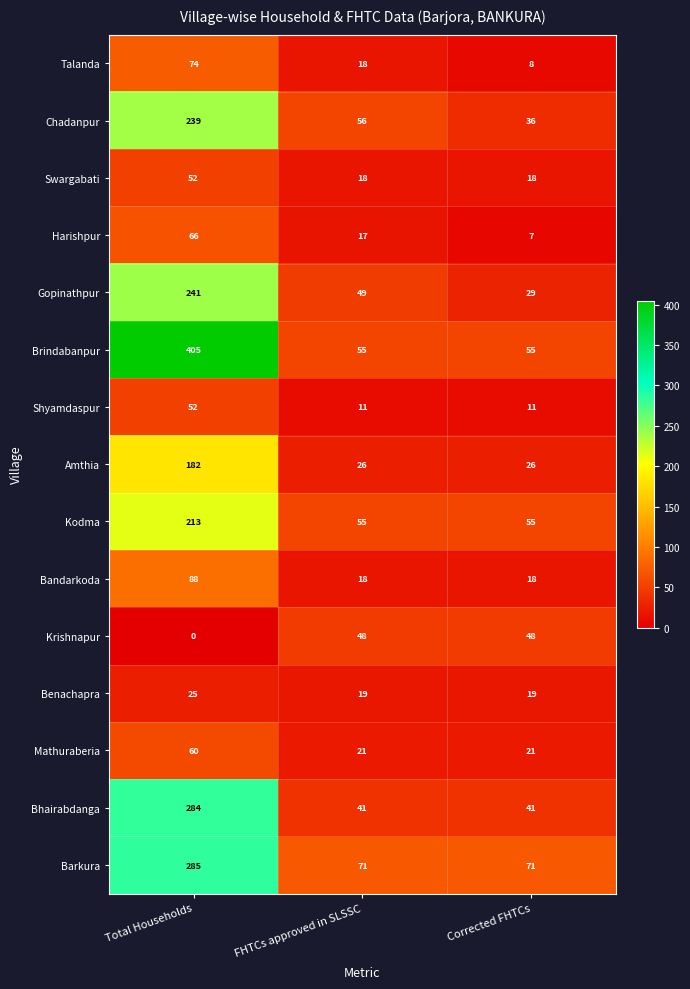

What value does the Brindabanpur series have at Total Households?

405